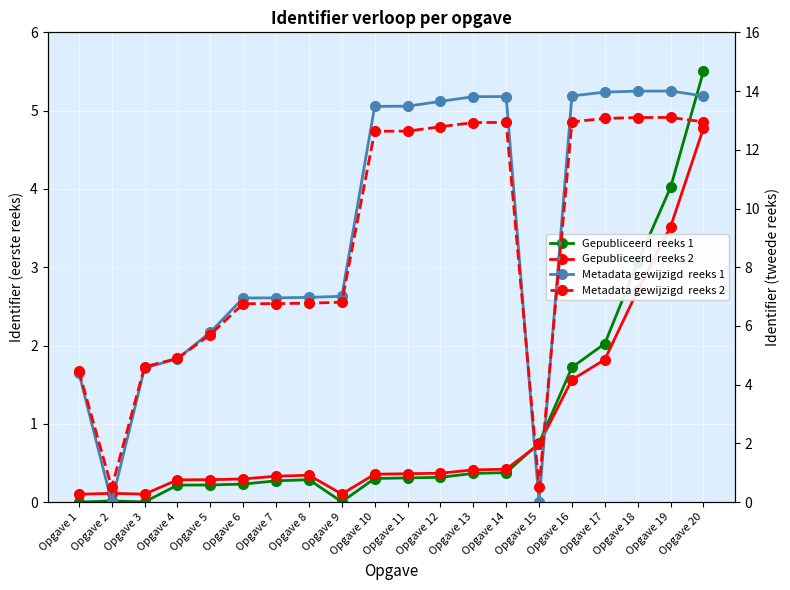

True or false: Gepubliceerd  reeks 2 has a value of 0.7 at Opgave 15.

True